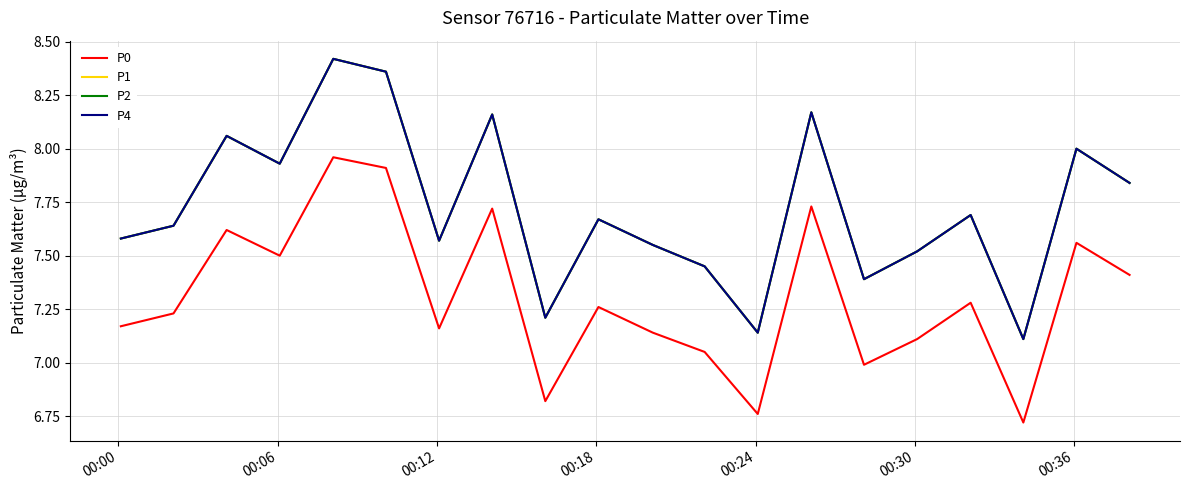

True or false: P1 has more than 0 interior local peaks.

True